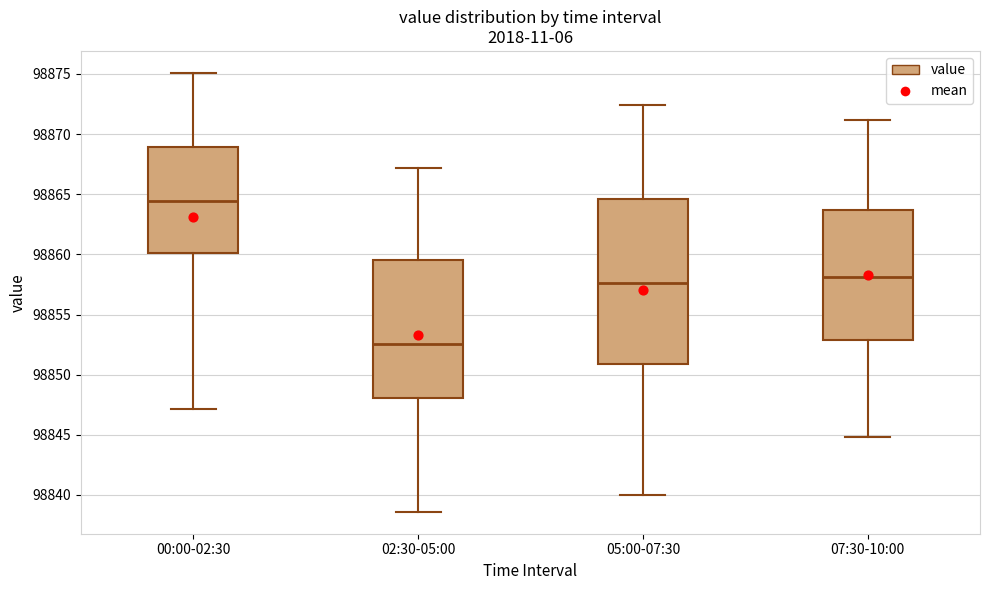

Which box has the highest median line?

00:00-02:30